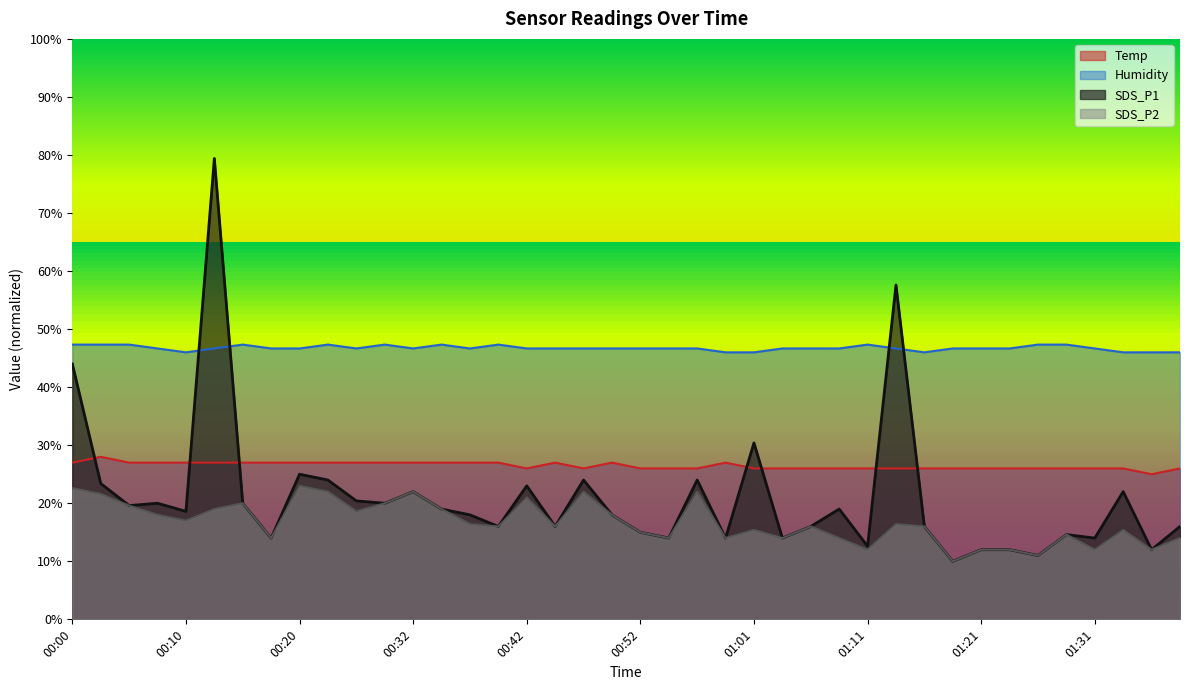

True or false: Humidity and Temp cross at least once.

False